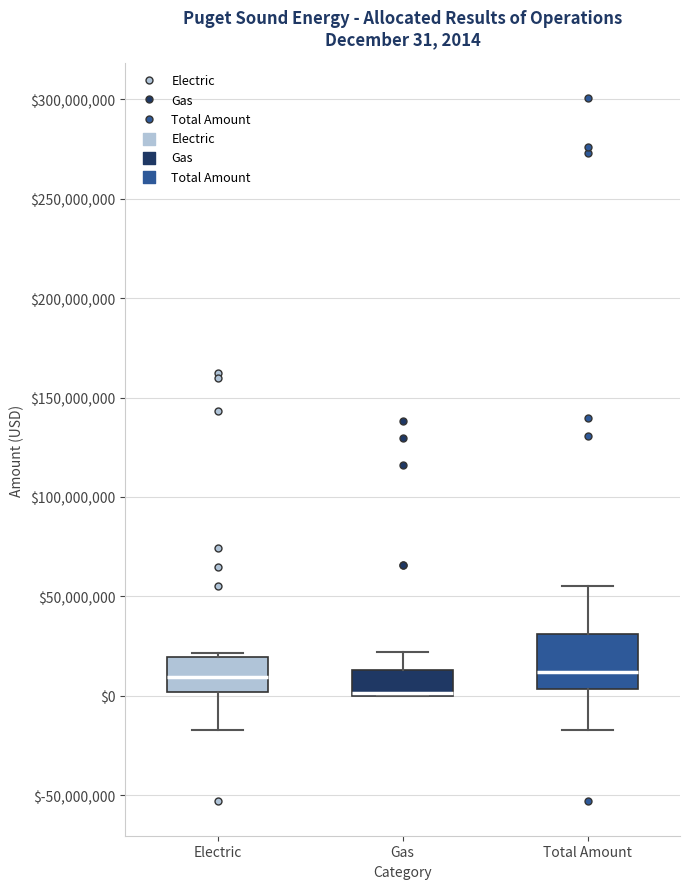

Comparing the boxes themselves (not the whiskers), which one is the tallest?

Total Amount